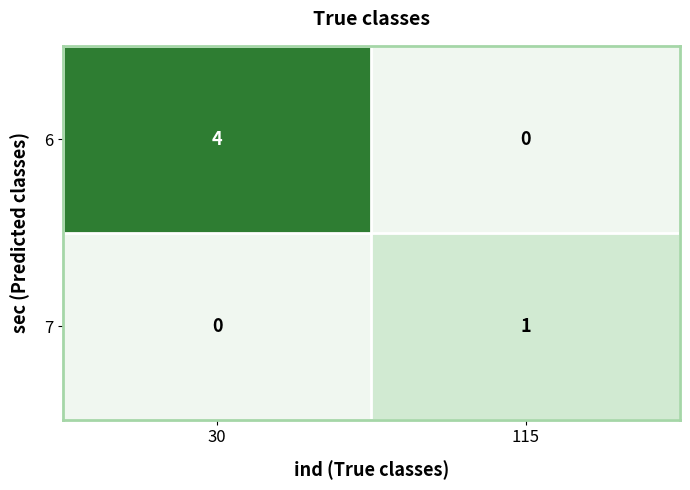

Which label corresponds to the largest value in the chart?

30